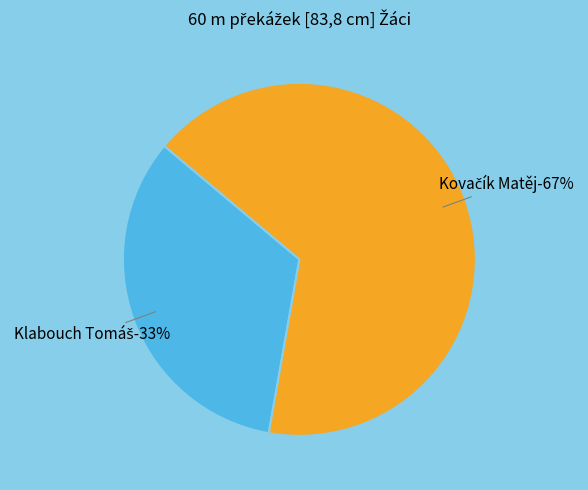

How many slices are in this pie chart?

2